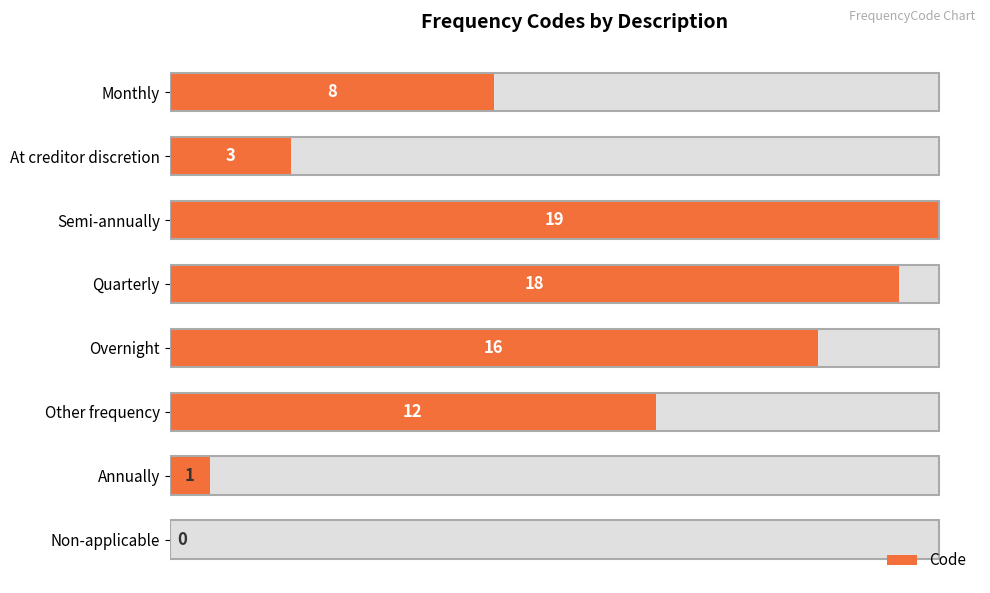

True or false: the data shows 1 at Annually.

True